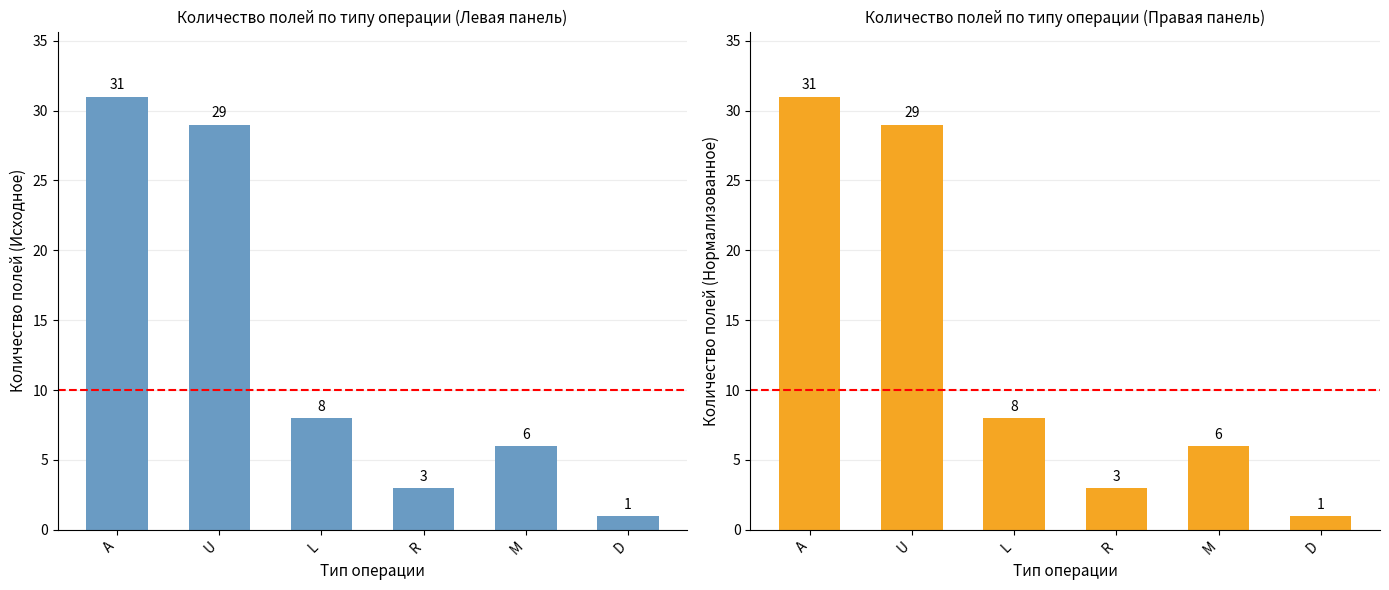

List the labels in order of value, largest first.

A, U, L, M, R, D